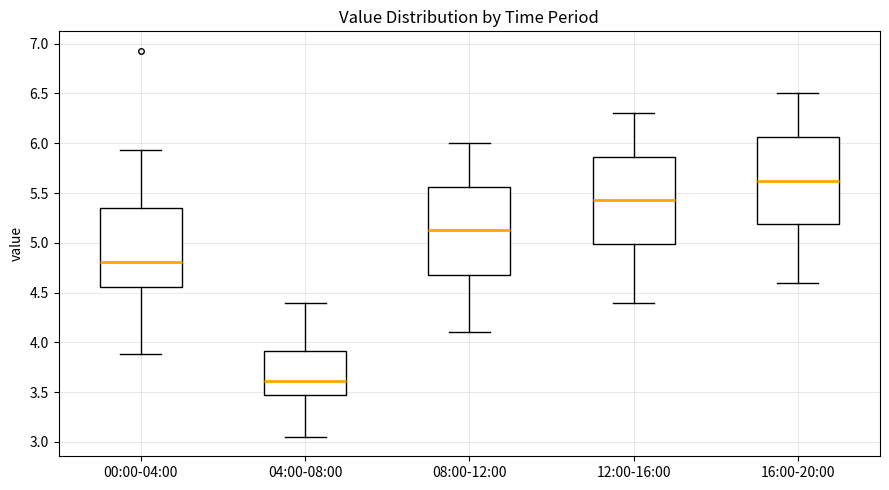

Reading left to right, read every box against the y-axis: the position of its median line, the range the box covers, and the ends of its whiskers. The values are not printed on the chart, so give them approximately, as read against the axis.

00:00-04:00: median 4.80, box 4.55 to 5.35, whiskers 3.90 to 5.95
04:00-08:00: median 3.60, box 3.45 to 3.90, whiskers 3.05 to 4.40
08:00-12:00: median 5.15, box 4.70 to 5.55, whiskers 4.10 to 6.00
12:00-16:00: median 5.45, box 5.00 to 5.85, whiskers 4.40 to 6.30
16:00-20:00: median 5.65, box 5.20 to 6.05, whiskers 4.60 to 6.50